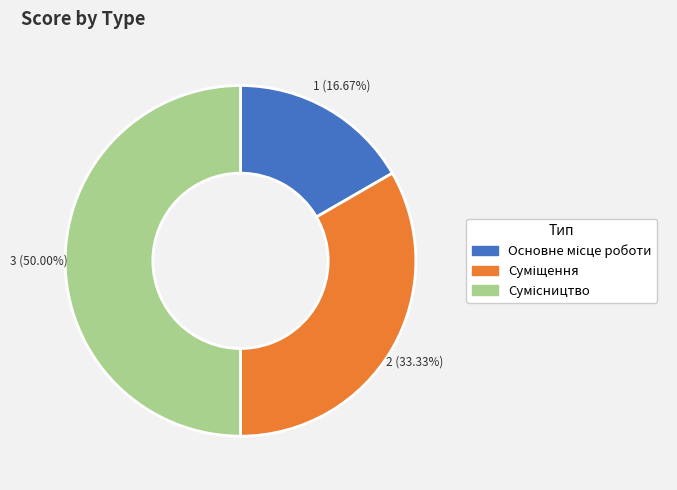

How many slices are in this pie chart?

3